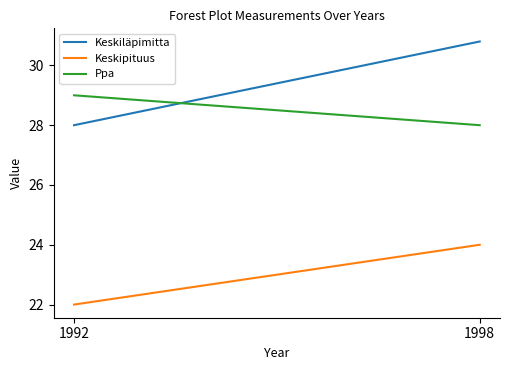

Rank the categories by Keskipituus value from highest to lowest.

1998, 1992